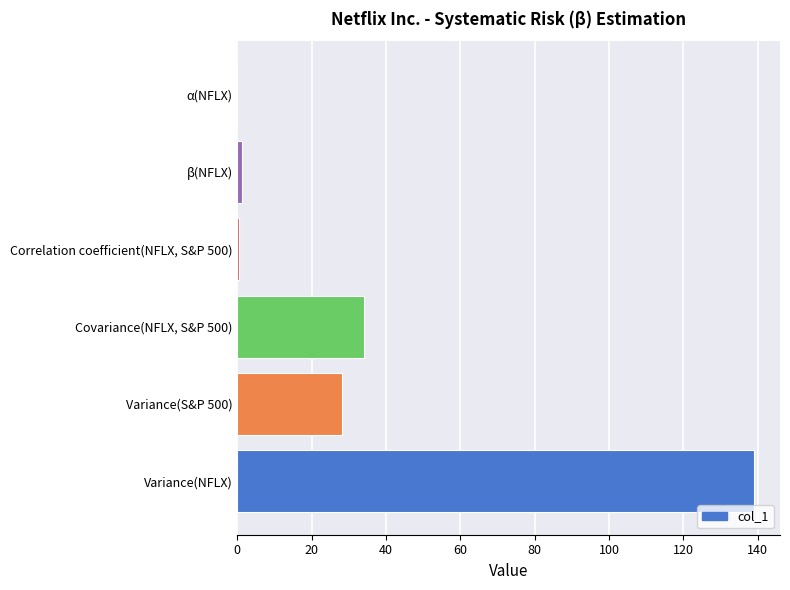

What is the change in value from Variance(S&P 500) to Covariance(NFLX, S&P 500)?

+5.8